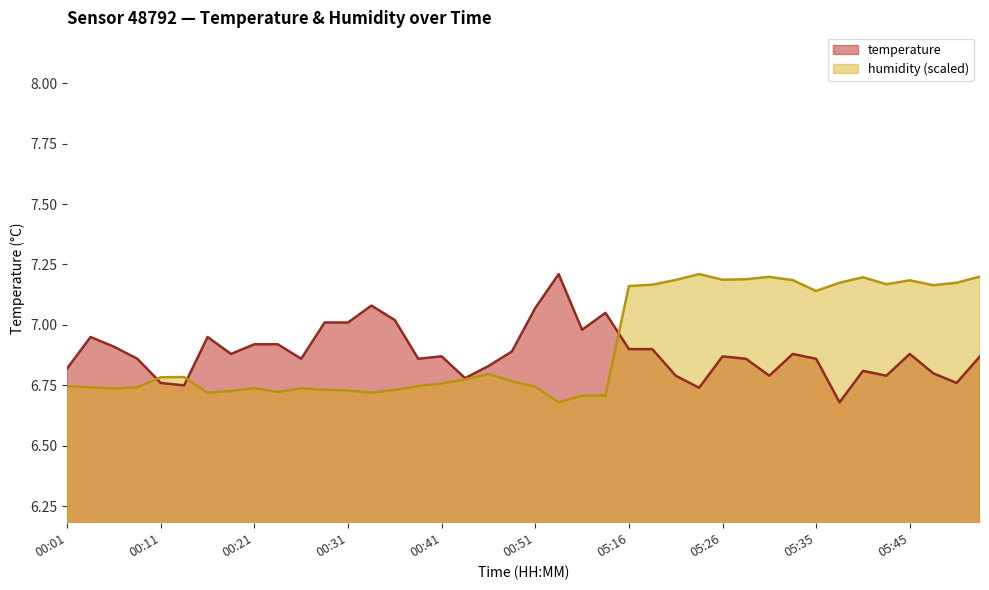

List the series in order of their overall mean, lowest first.

temperature, humidity (scaled)